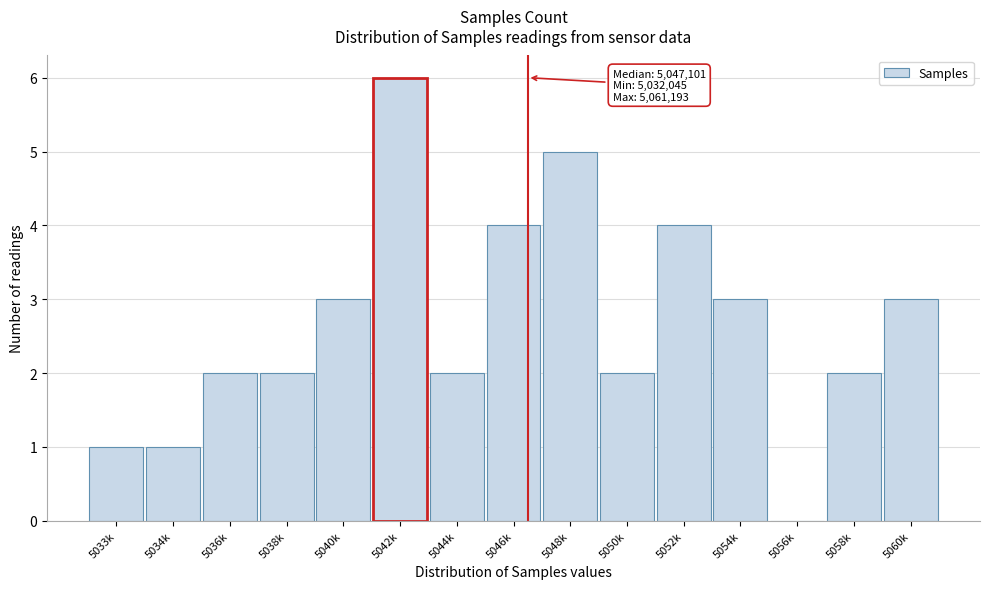

Reading left to right, what are all the values shown in this chart?

5033k=1	5034k=1	5036k=2	5038k=2	5040k=3	5042k=6	5044k=2	5046k=4	5048k=5	5050k=2	5052k=4	5054k=3	5056k=0	5058k=2	5060k=3